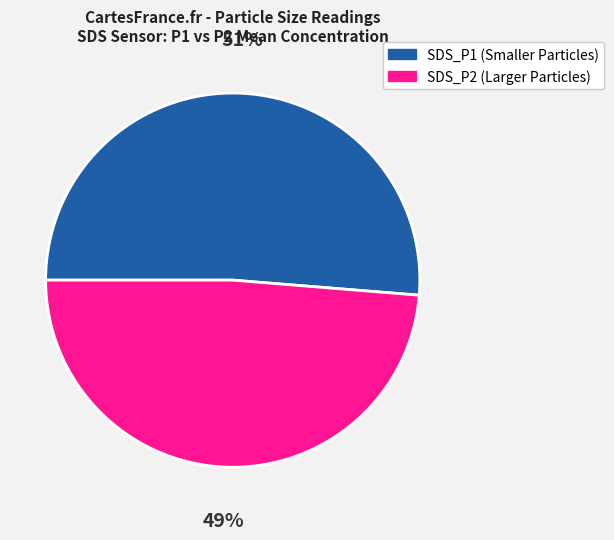

To the nearest percent, what is the average slice percentage?

50%